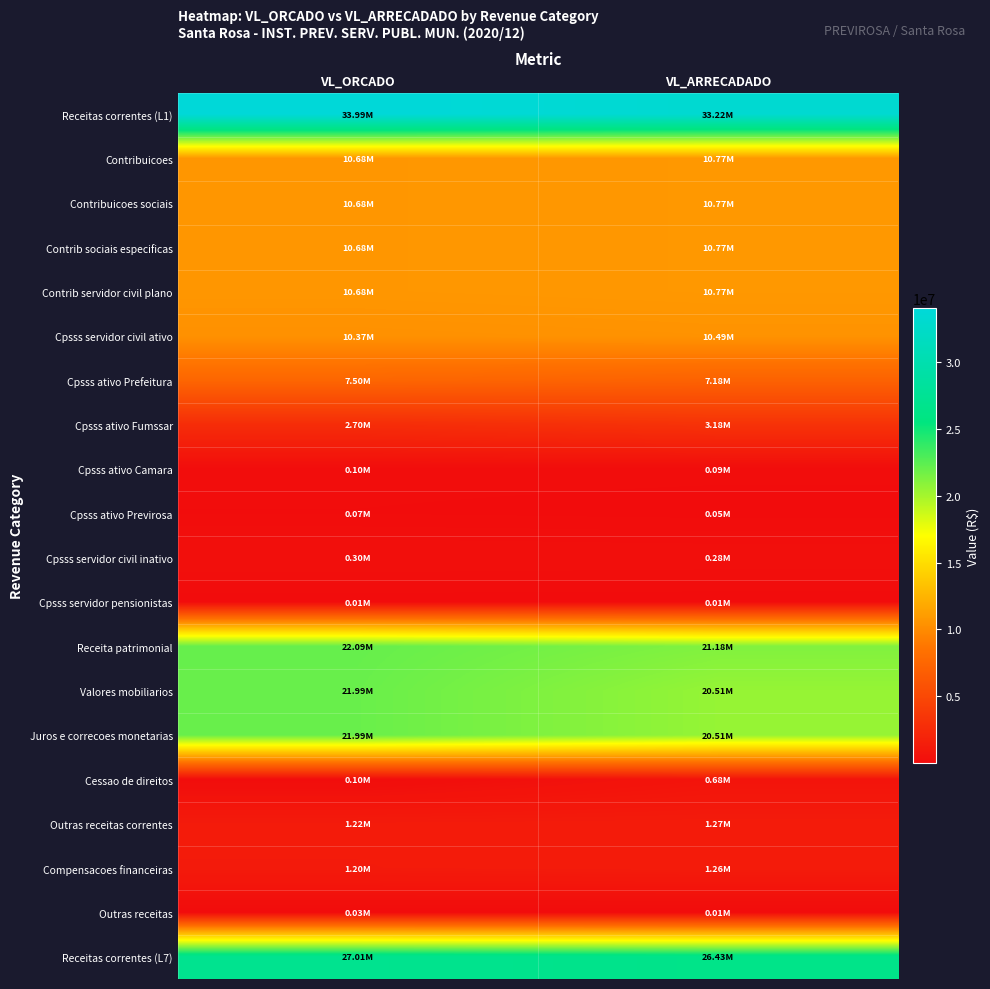

Reading left to right, list all the values displayed in this chart.

Receitas correntes (L1): VL_ORCADO=33993000.0	VL_ARRECADADO=33222206.5
Contribuicoes: VL_ORCADO=10680000.0	VL_ARRECADADO=10772614.0
Contribuicoes sociais: VL_ORCADO=10680000.0	VL_ARRECADADO=10772614.0
Contrib sociais especificas: VL_ORCADO=10680000.0	VL_ARRECADADO=10772614.0
Contrib servidor civil plano: VL_ORCADO=10680000.0	VL_ARRECADADO=10772614.0
Cpsss servidor civil ativo: VL_ORCADO=10365000.0	VL_ARRECADADO=10487779.2
Cpsss ativo Prefeitura: VL_ORCADO=7500000.0	VL_ARRECADADO=7178132.0
Cpsss ativo Fumssar: VL_ORCADO=2700000.0	VL_ARRECADADO=3175707.2
Cpsss ativo Camara: VL_ORCADO=95000.0	VL_ARRECADADO=86773.9
Cpsss ativo Previrosa: VL_ORCADO=70000.0	VL_ARRECADADO=47166.1
Cpsss servidor civil inativo: VL_ORCADO=300000.0	VL_ARRECADADO=276017.2
Cpsss servidor pensionistas: VL_ORCADO=15000.0	VL_ARRECADADO=8817.6
Receita patrimonial: VL_ORCADO=22092000.0	VL_ARRECADADO=21183707.2
Valores mobiliarios: VL_ORCADO=21992000.0	VL_ARRECADADO=20508583.6
Juros e correcoes monetarias: VL_ORCADO=21992000.0	VL_ARRECADADO=20508583.6
Cessao de direitos: VL_ORCADO=100000.0	VL_ARRECADADO=675123.6
Outras receitas correntes: VL_ORCADO=1221000.0	VL_ARRECADADO=1265885.3
Compensacoes financeiras: VL_ORCADO=1196000.0	VL_ARRECADADO=1259789.9
Outras receitas: VL_ORCADO=25000.0	VL_ARRECADADO=6095.4
Receitas correntes (L7): VL_ORCADO=27007000.0	VL_ARRECADADO=26427033.1